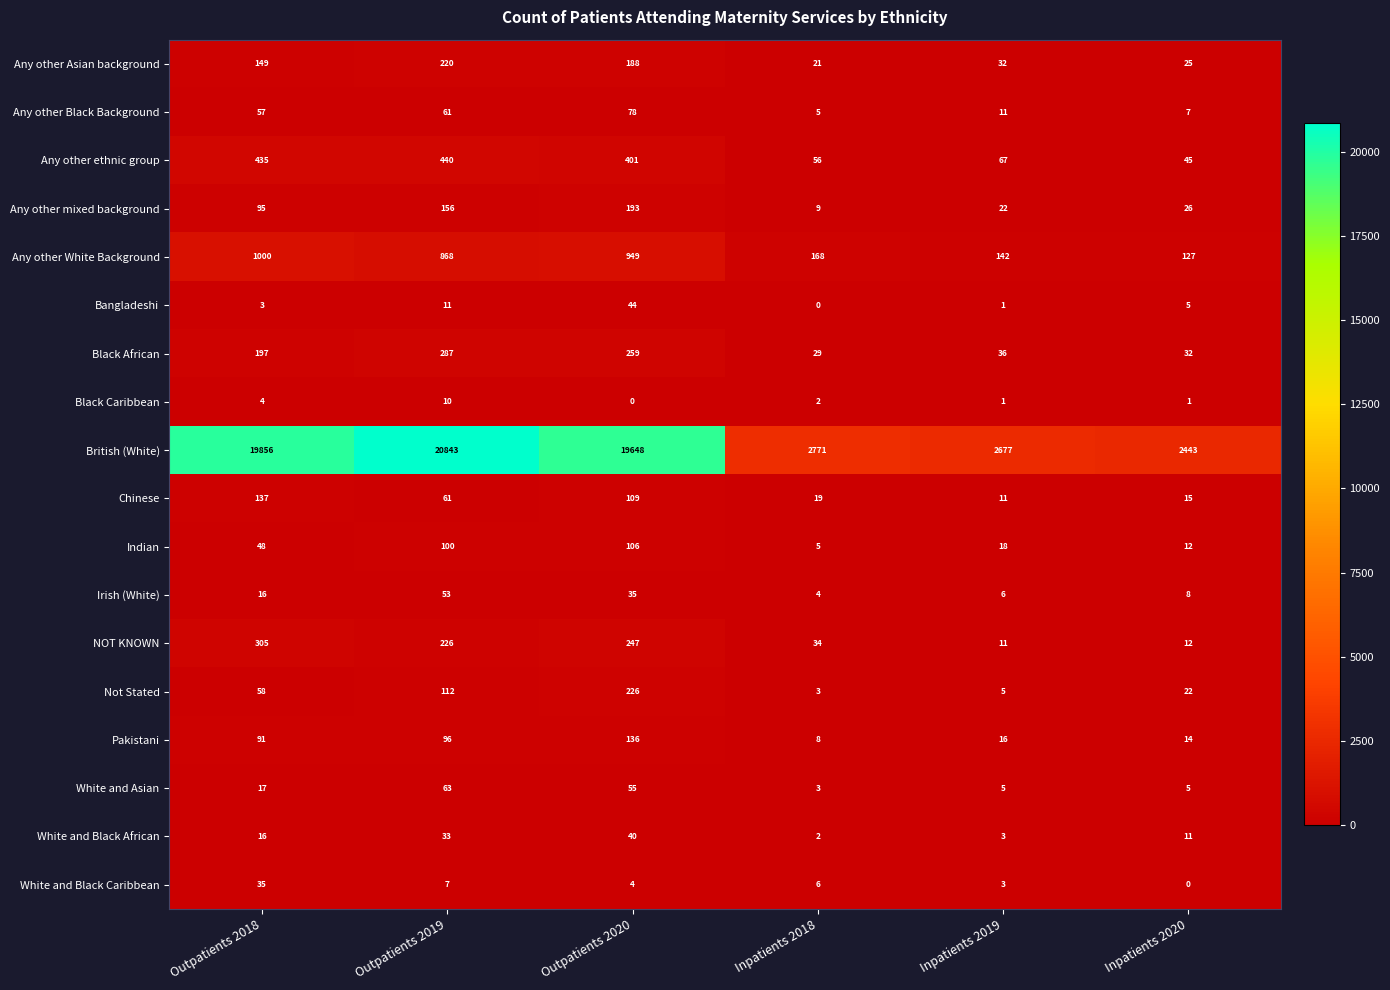

What is the sum of the Any other mixed background values at Inpatients 2020 and Inpatients 2019?

48